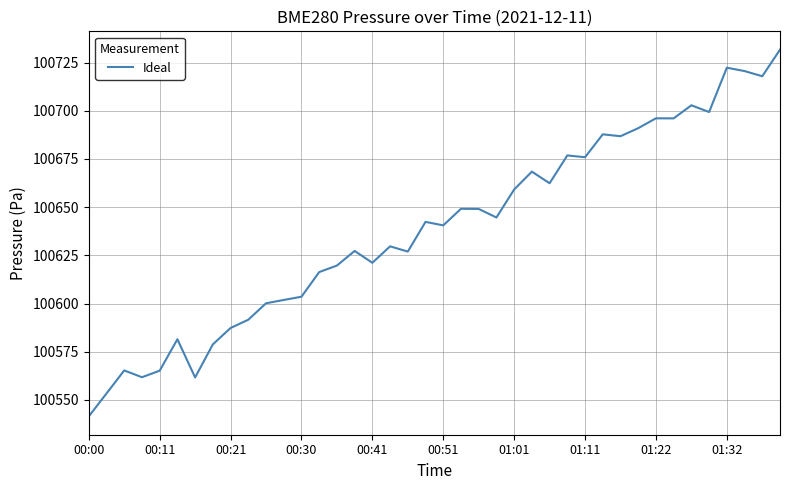

What is the maximum value shown in the chart?

100731.7